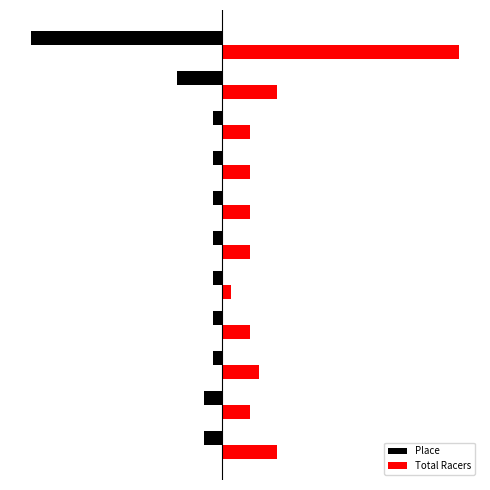

What is the minimum value shown in the chart?

-21